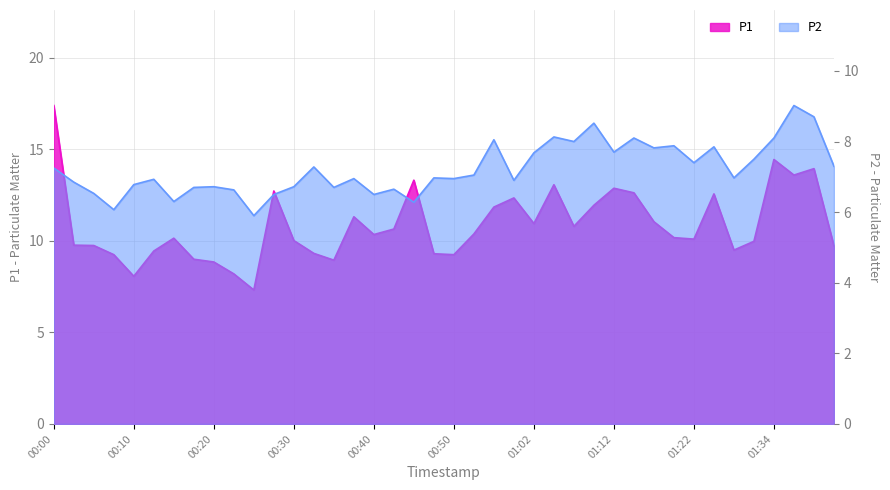

Which series has the largest total across all categories?

P1